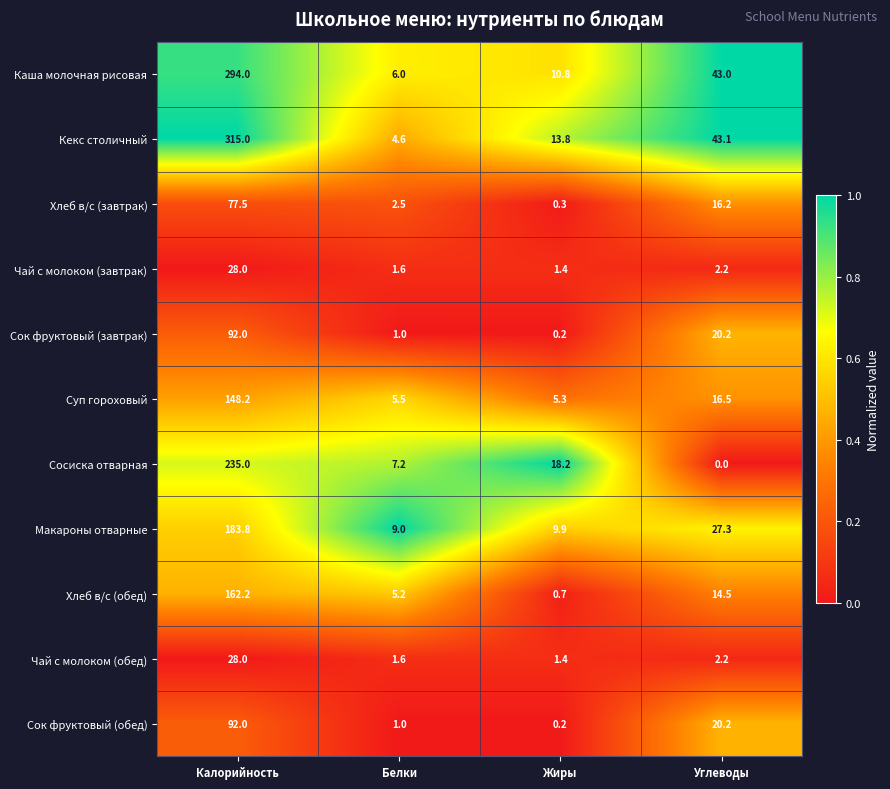

What is the average value of the Каша молочная рисовая series?

88.5